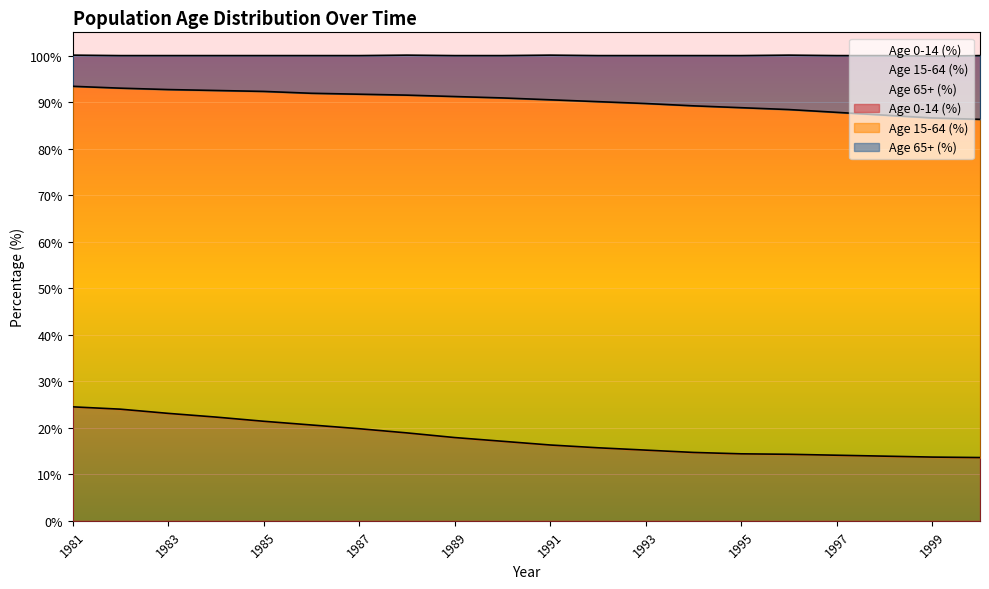

What is the average value of the Age 0-14 (%) series?

17.8